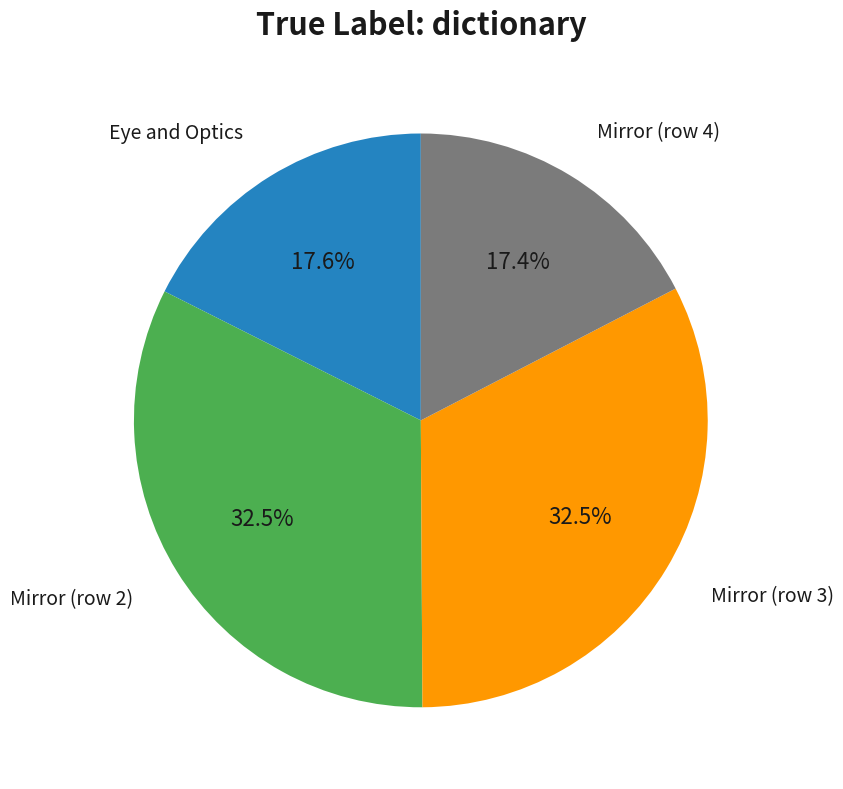

Is there any slice that represents more than half of the pie?

No